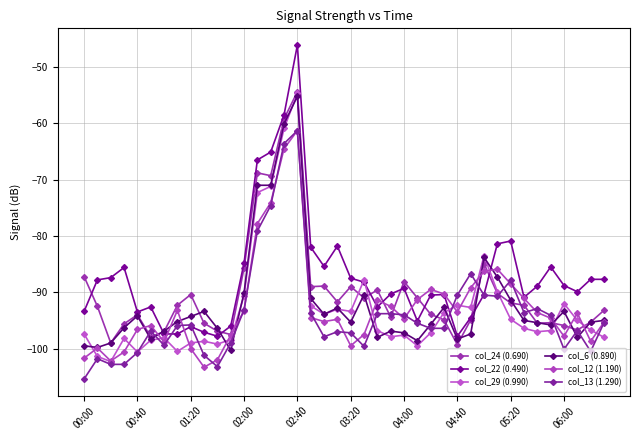

True or false: col_24 (0.690) and col_13 (1.290) cross at least once.

True